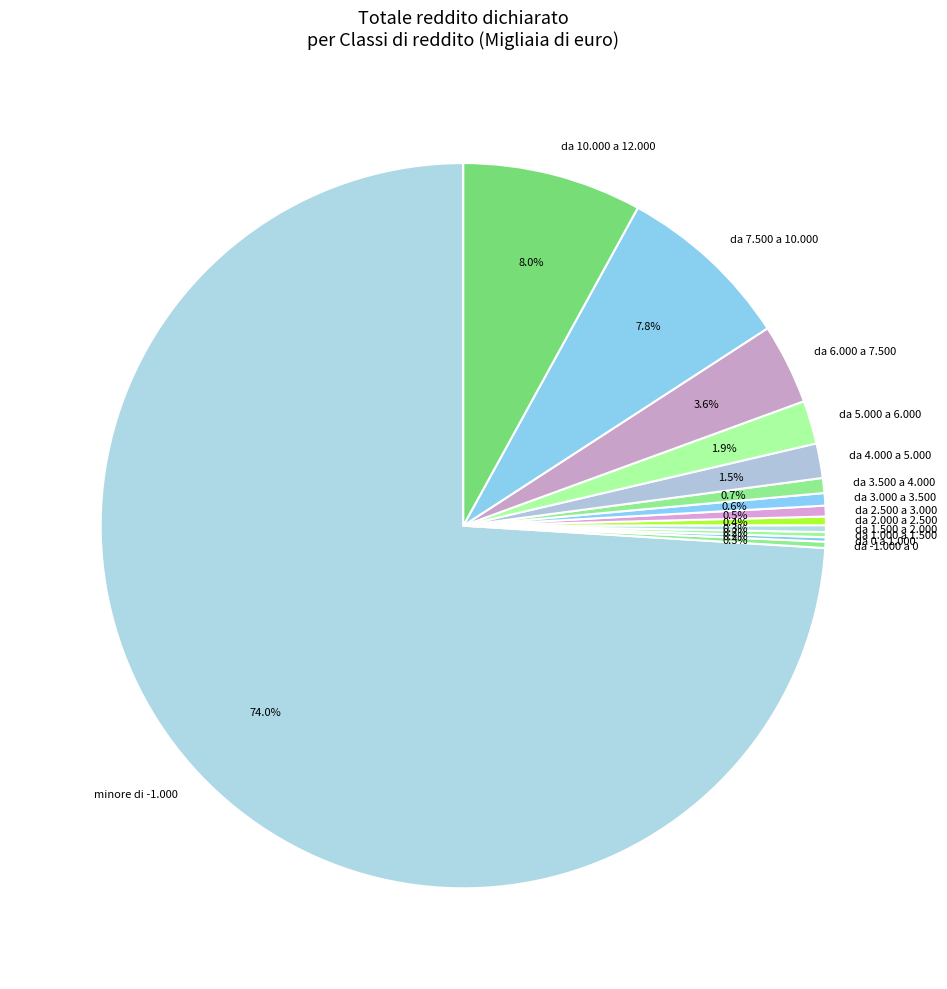

Is there any slice that represents more than half of the pie?

Yes